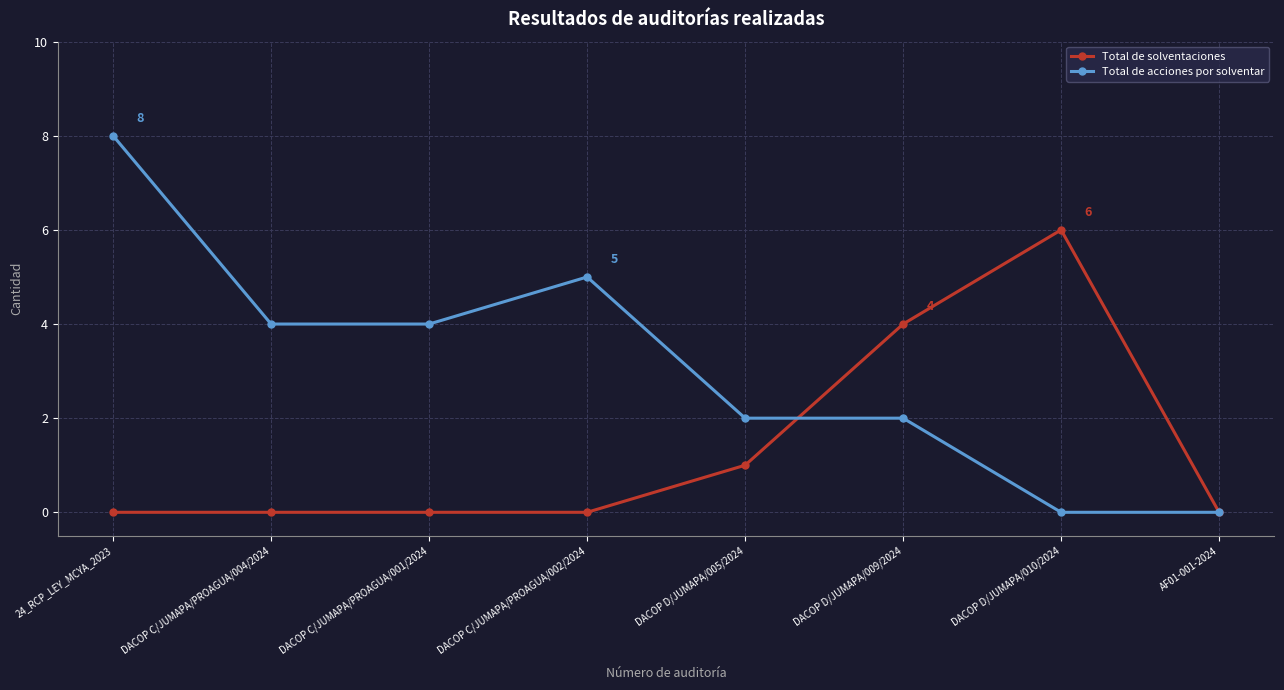

At which category does Total de acciones por solventar reach its first local peak?

DACOP C/JUMAPA/PROAGUA/002/2024